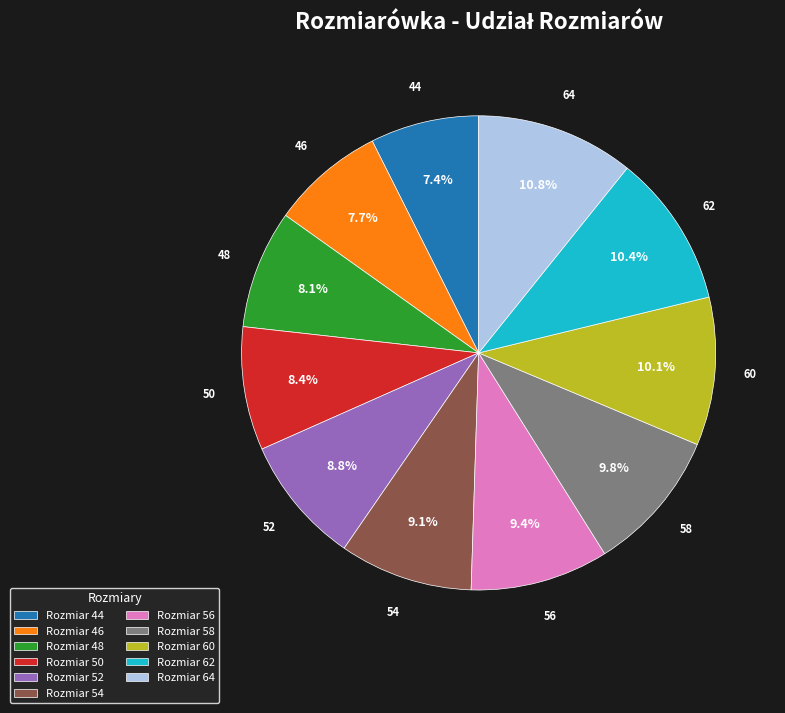

Combined, do Rozmiar 54 and Rozmiar 56 account for over 50%?

No